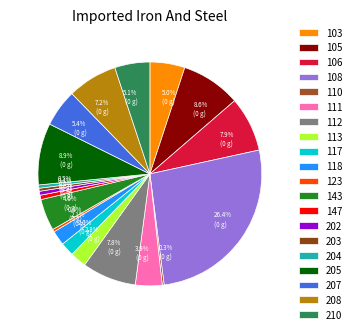

What is the total percentage of 106 and 202?

8.5%